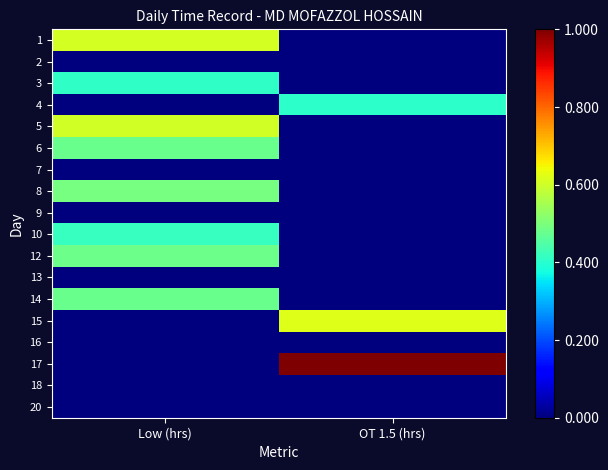

At which category is the sum across all series the highest?

Low (hrs)